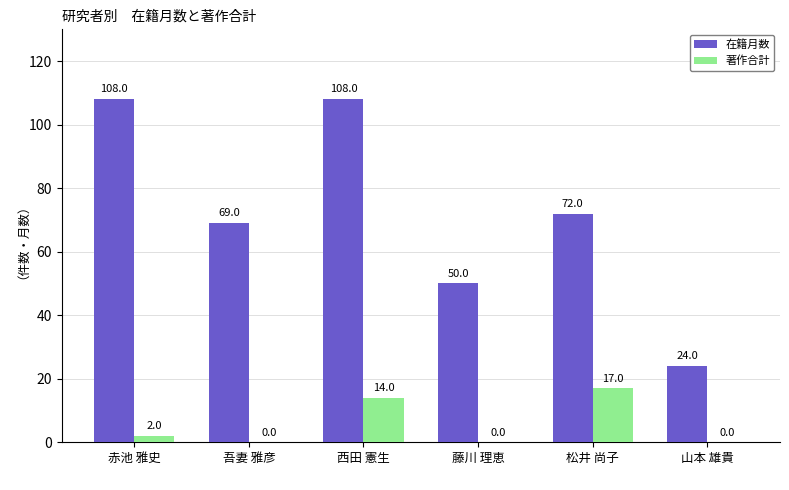

At which category is the sum across all series the highest?

西田 憲生
